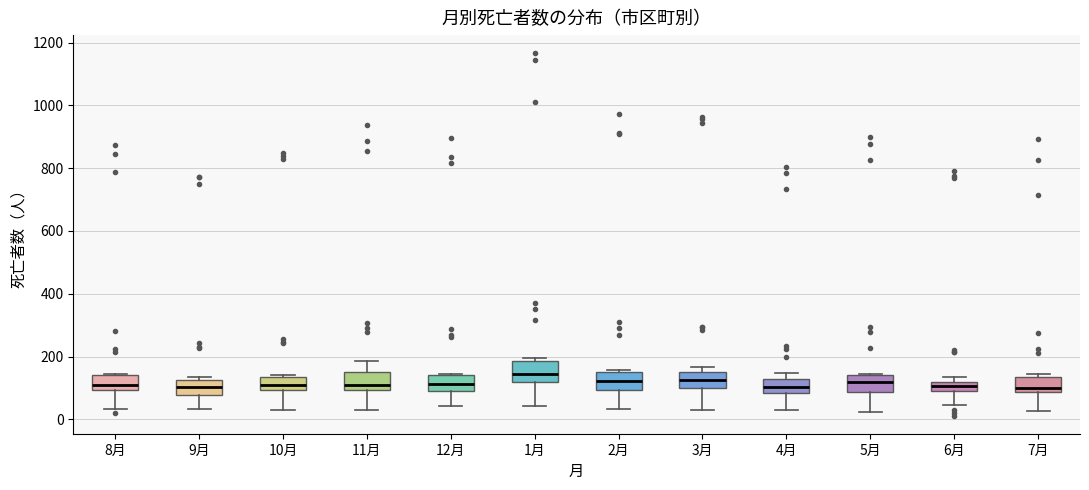

Reading left to right, transcribe this box plot: for each box, give where its median line is, the range the box spans, and where its two whiskers end, as read against the y-axis. The values are not printed on the chart, so give them approximately, as read against the axis.

8月: median 120, box 100 to 140, whiskers 40 to 140
9月: median 100, box 80 to 120, whiskers 40 to 140
10月: median 100 (inside the box), box 100 to 140, whiskers 40 to 140 (just above the box's upper edge)
11月: median 120, box 100 to 160, whiskers 20 to 180
12月: median 120, box 100 to 140, whiskers 40 to 140
1月: median 140, box 120 to 180, whiskers 40 to 200
2月: median 120, box 100 to 160, whiskers 40 to 160
3月: median 120, box 100 to 160, whiskers 40 to 160 (just above the box's upper edge)
4月: median 100, box 80 to 120, whiskers 20 to 140
5月: median 120, box 80 to 140, whiskers 20 to 140
6月: median 100, box 80 to 120, whiskers 40 to 140
7月: median 100, box 80 to 140, whiskers 20 to 140 (just above the box's upper edge)